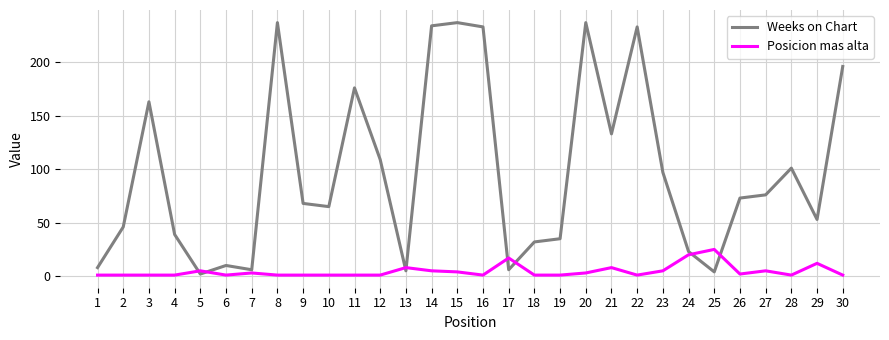

Where do Posicion mas alta and Weeks on Chart first cross each other?

4 and 5